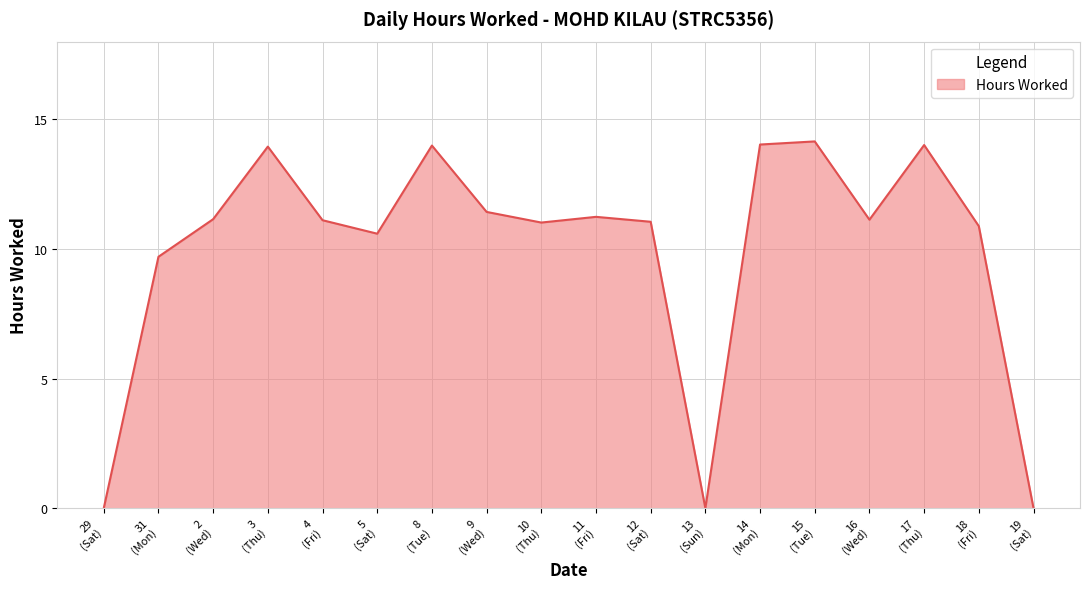

Count the number of data series in this chart.

1